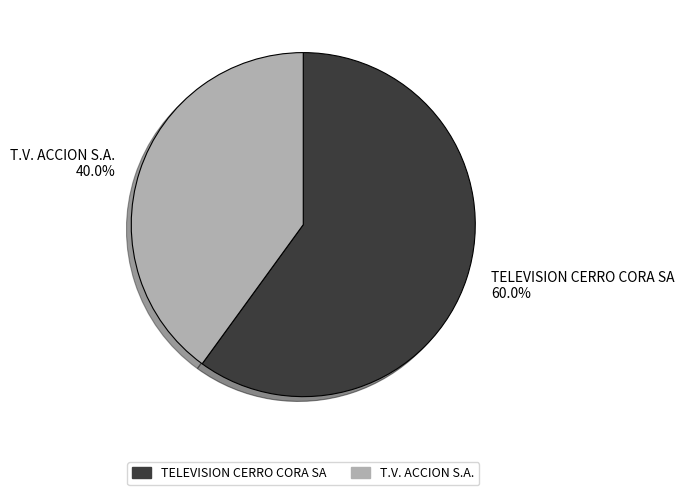

Which category has the biggest portion of the pie?

TELEVISION CERRO CORA SA